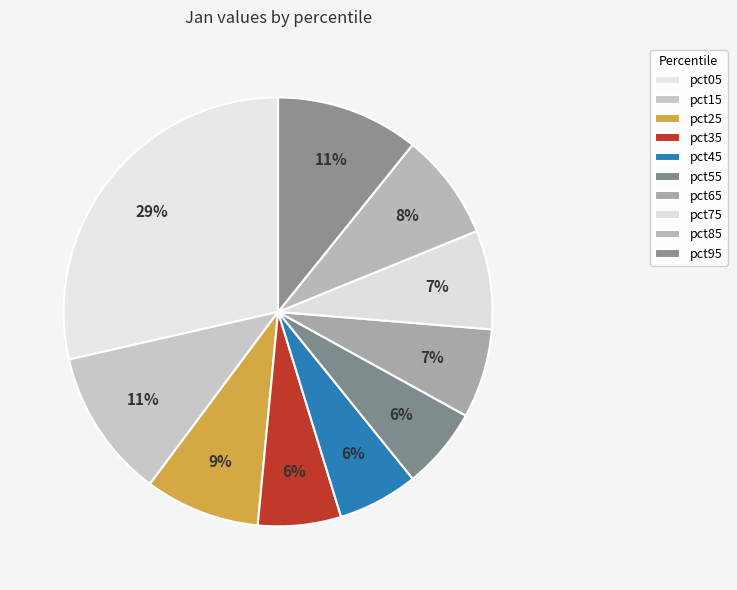

How many segments does this pie chart have?

10